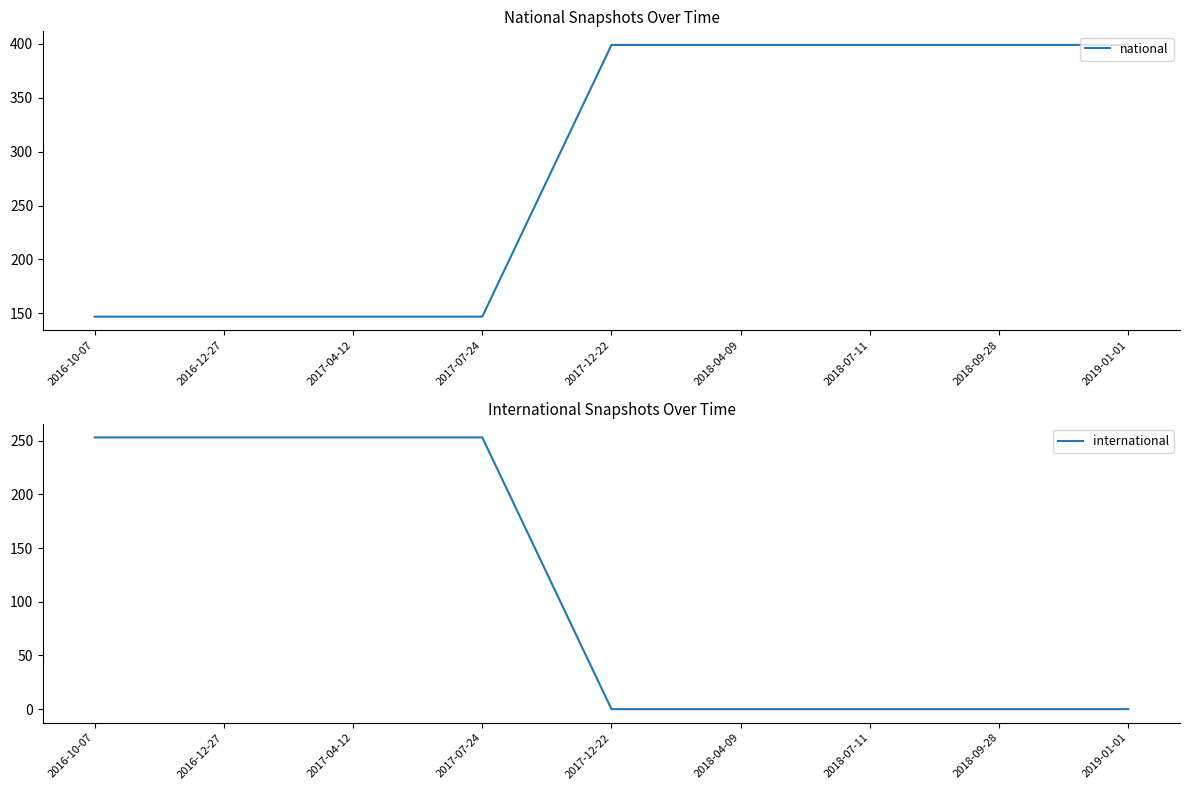

Rank the series by their maximum value, from highest to lowest.

national, international